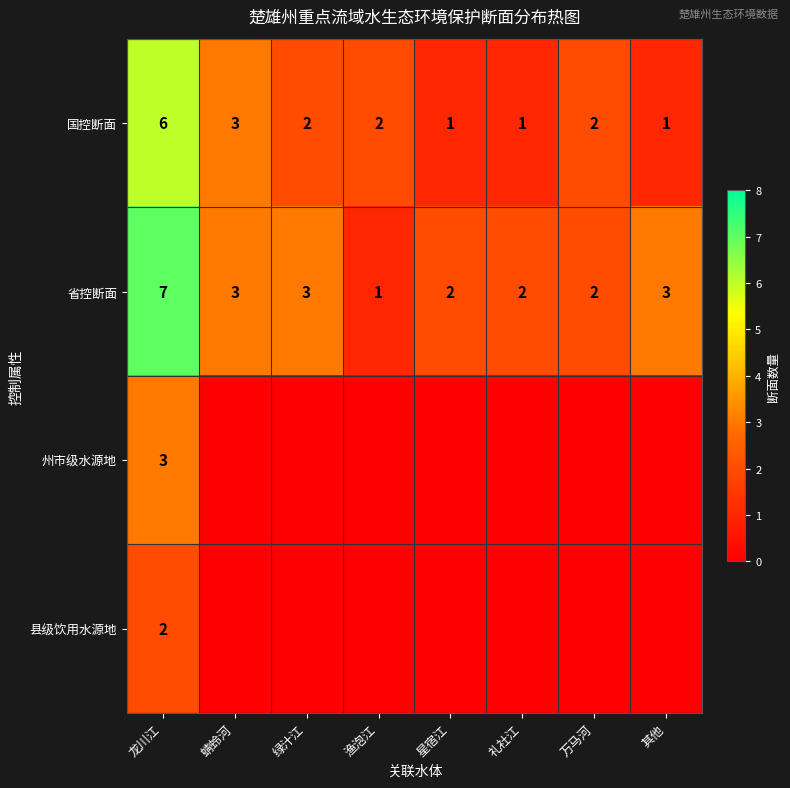

Is it true that 省控断面 equals 1 at 渔泡江?

True